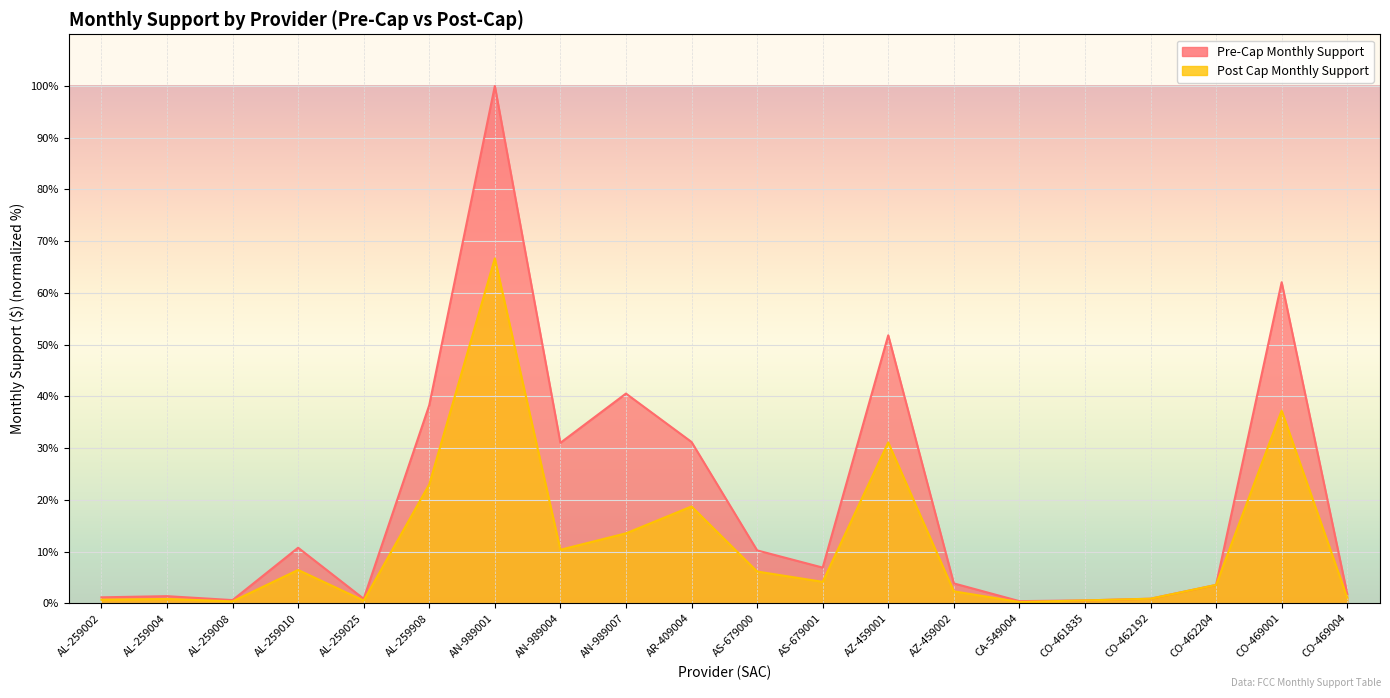

What is the label of the 8th point from the right?

AZ-459001